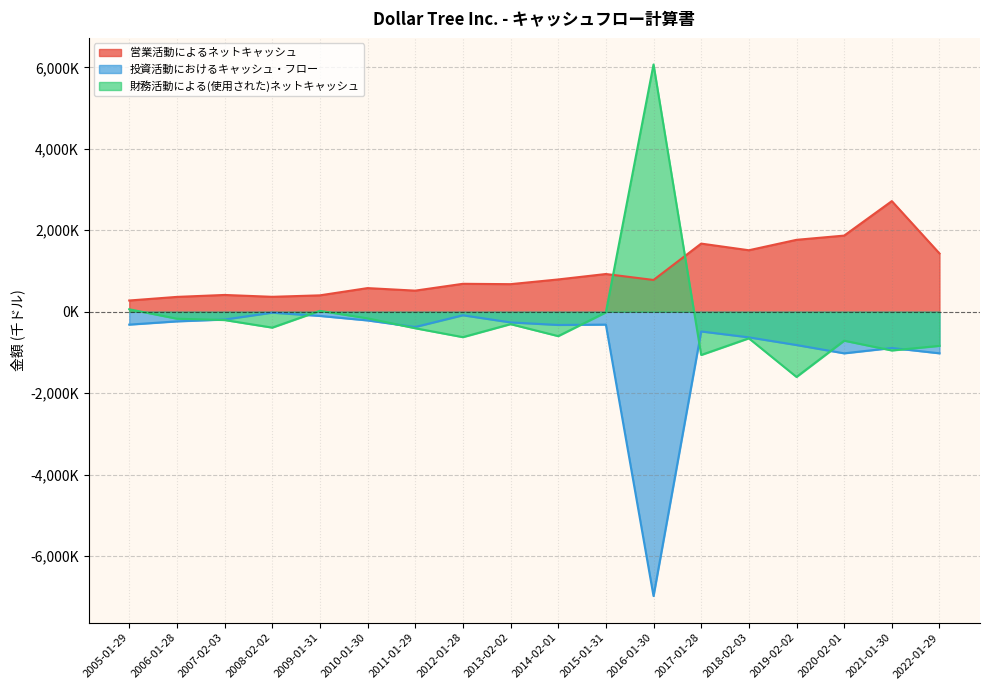

What is the average value of the 営業活動によるネットキャッシュ series?

986496